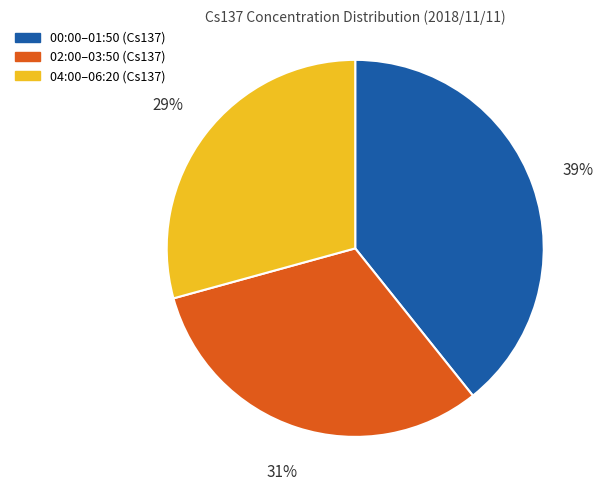

Is there a majority slice in this chart?

No